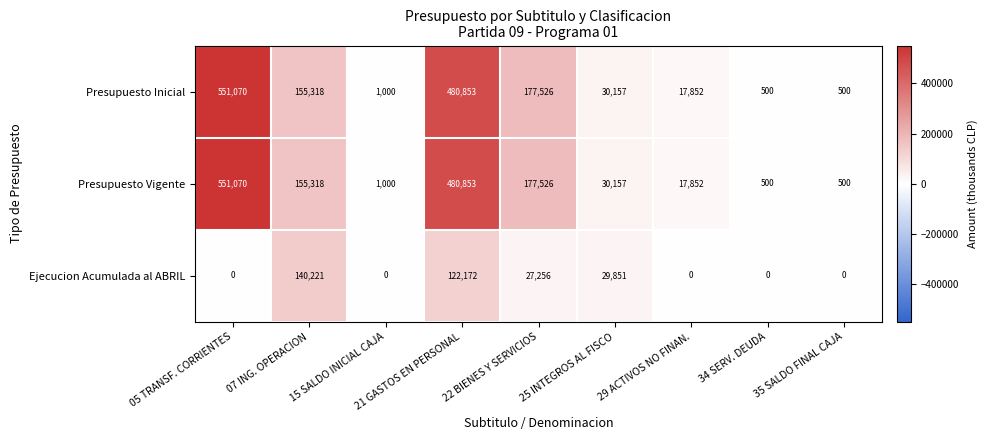

Where is Ejecucion Acumulada al ABRIL nearest to the value 70110?

25 INTEGROS AL FISCO